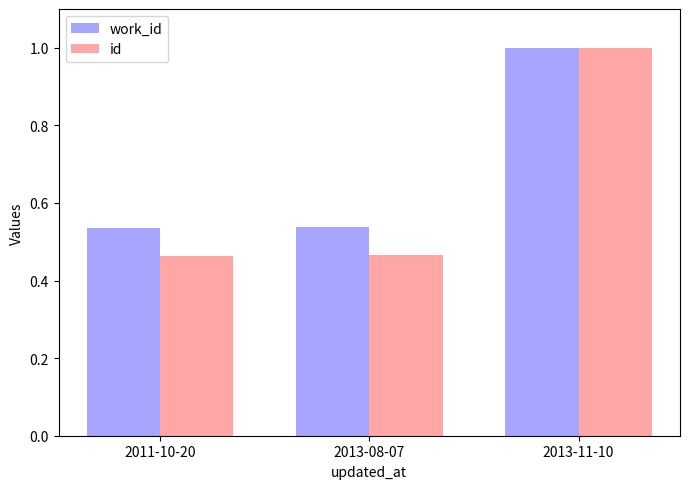

Which category has the highest value in the id series?

2013-11-10